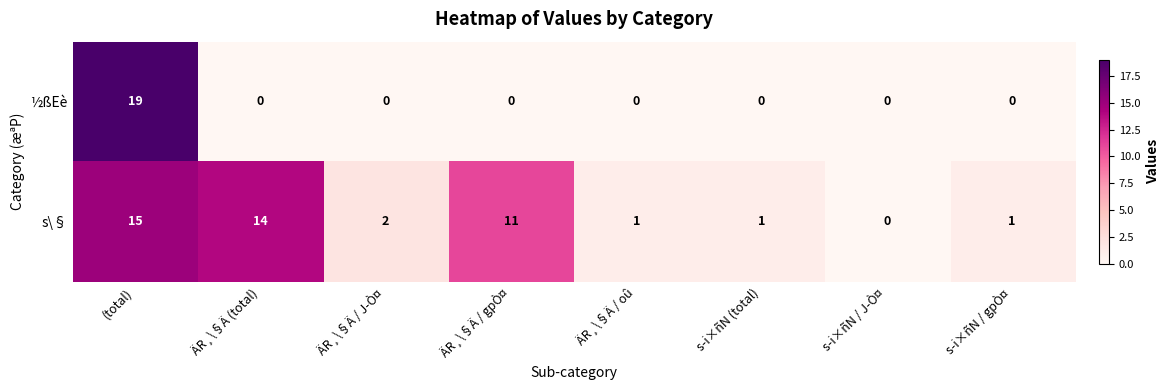

Which series changed the most between (total) and ÄR¸\§Ä / gpÒ¤?

½ßEè